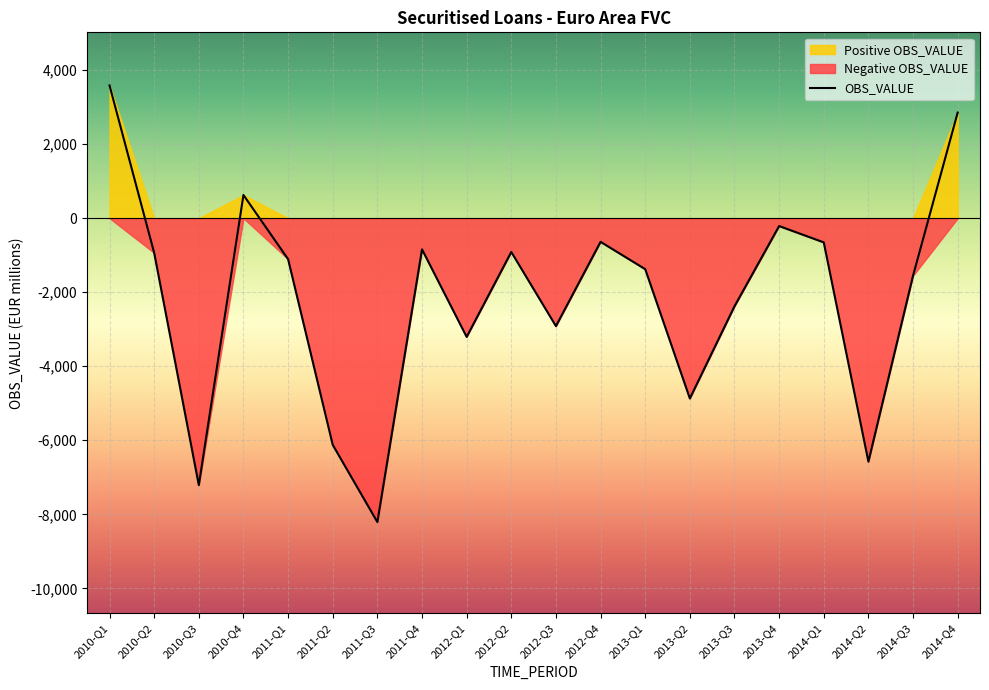

The value at 2014-Q1 is -653.9. True or false?

True